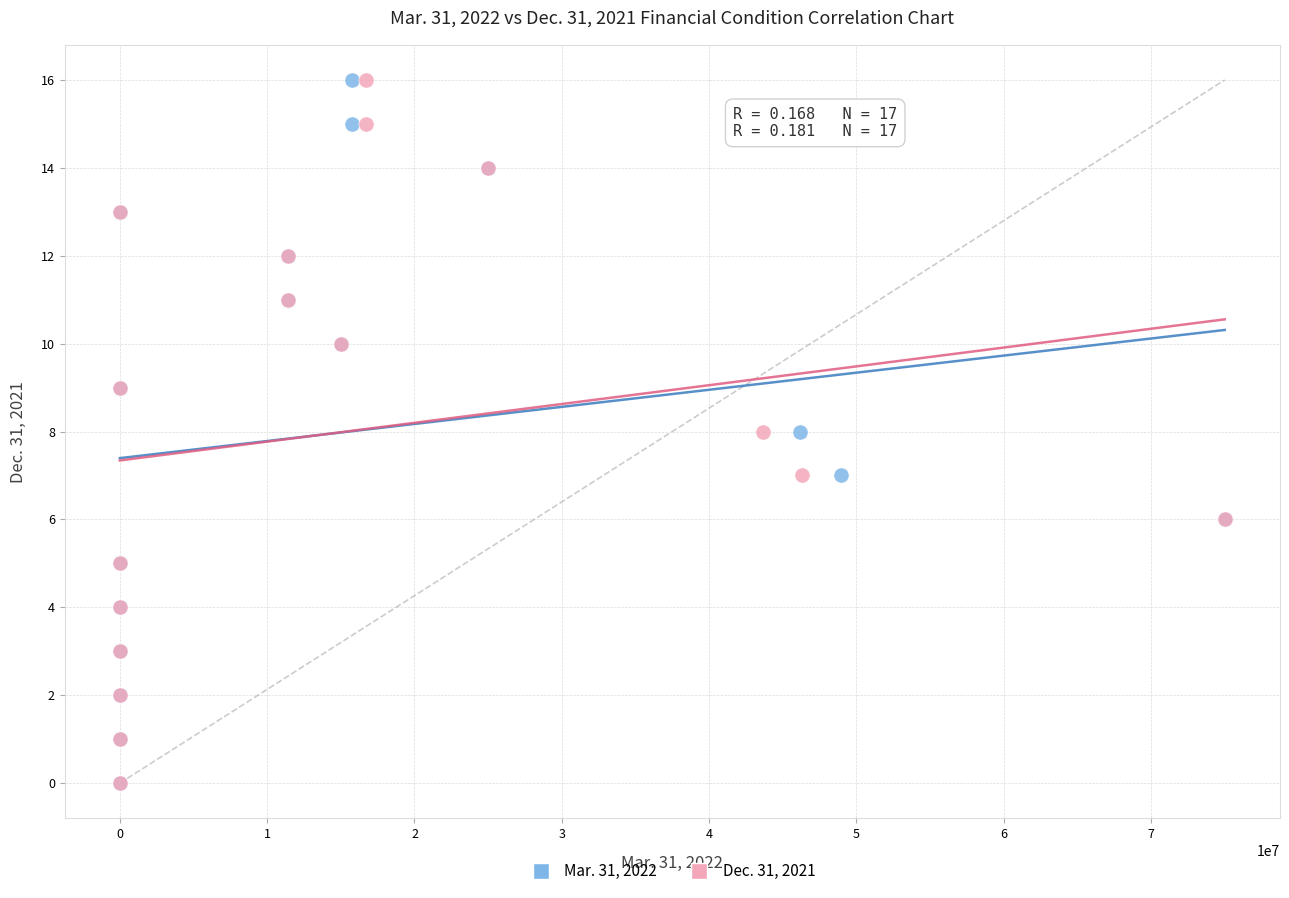

What are all the series names shown in the legend?

Mar. 31, 2022, Dec. 31, 2021